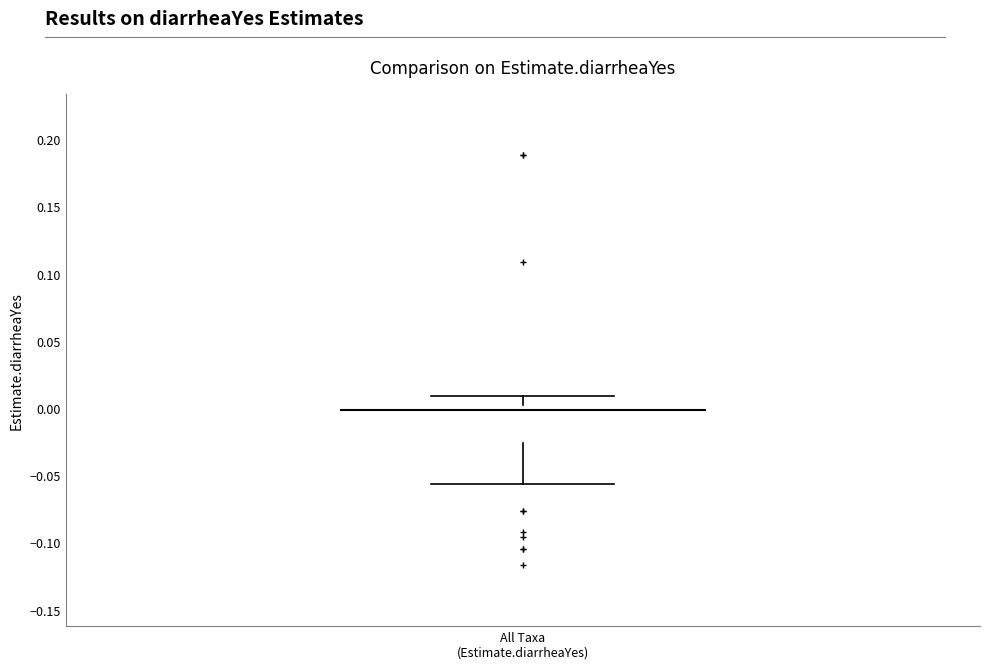

Read this box plot against the y-axis: the position of the median line, the range covered by the box, and the ends of both whiskers. The values are not printed on the chart, so give them approximately, as read against the axis.

median 0.000, box -0.025 to 0.005, whiskers -0.055 to 0.010